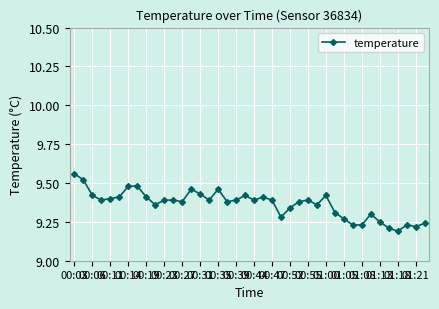

What is the difference between the maximum and minimum values?

0.4